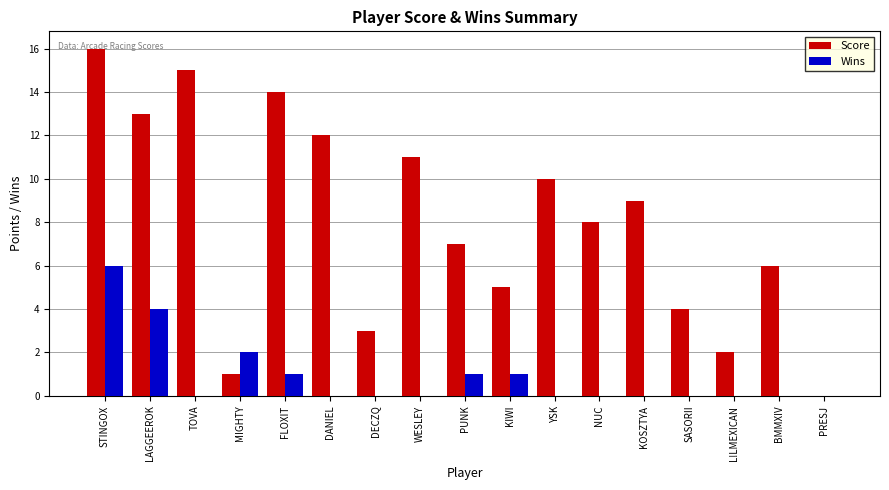

What is the total value across all series at MIGHTY?

3